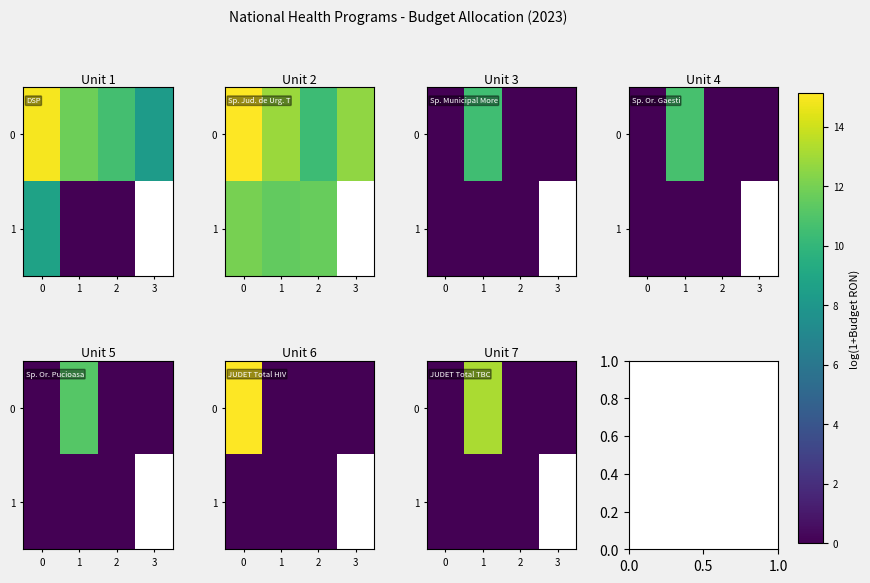

The value of 0 at 3 is 6.0. True or false?

False